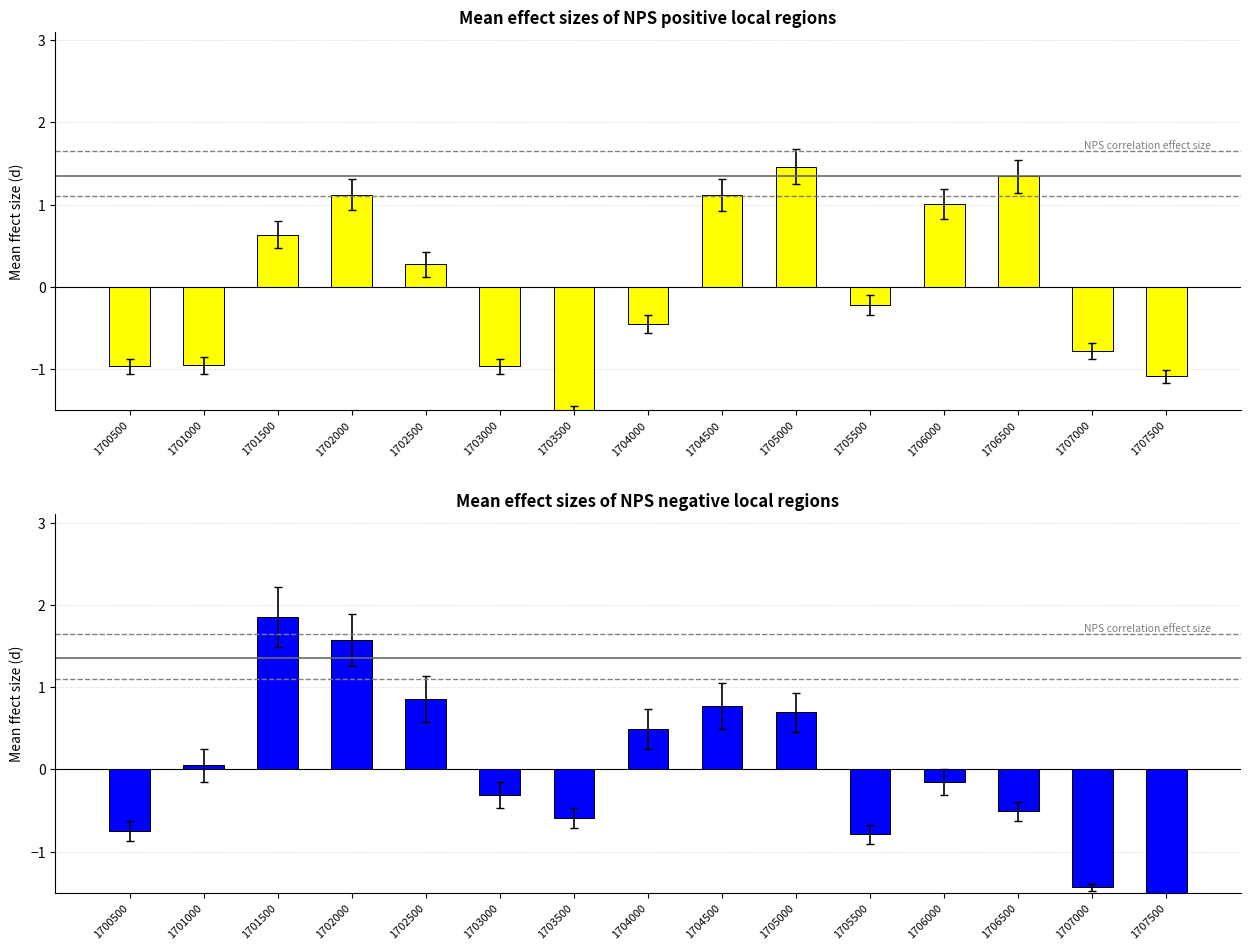

At how many categories does at least one series exceed 0?

9